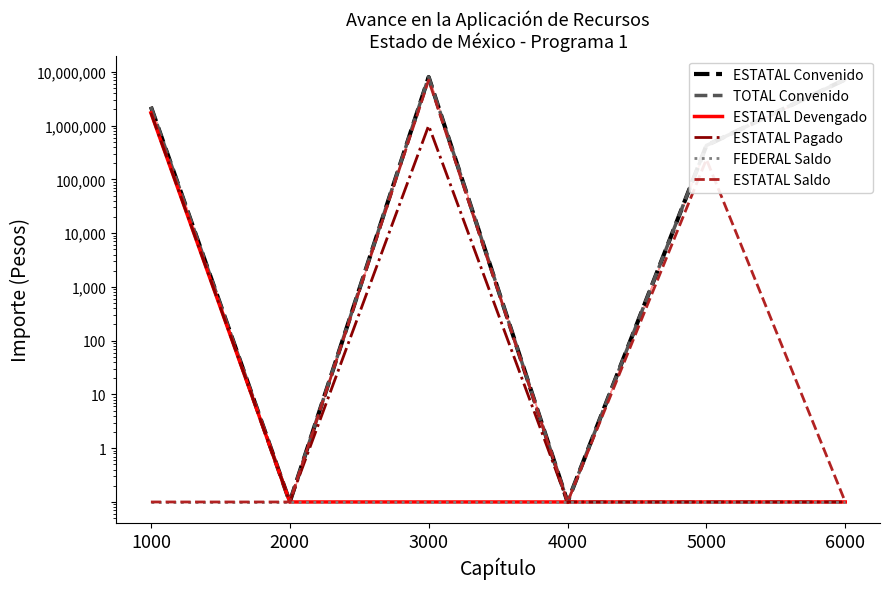

What is the difference between the ESTATAL Convenido values at 1000 and 3000?

5759909.7